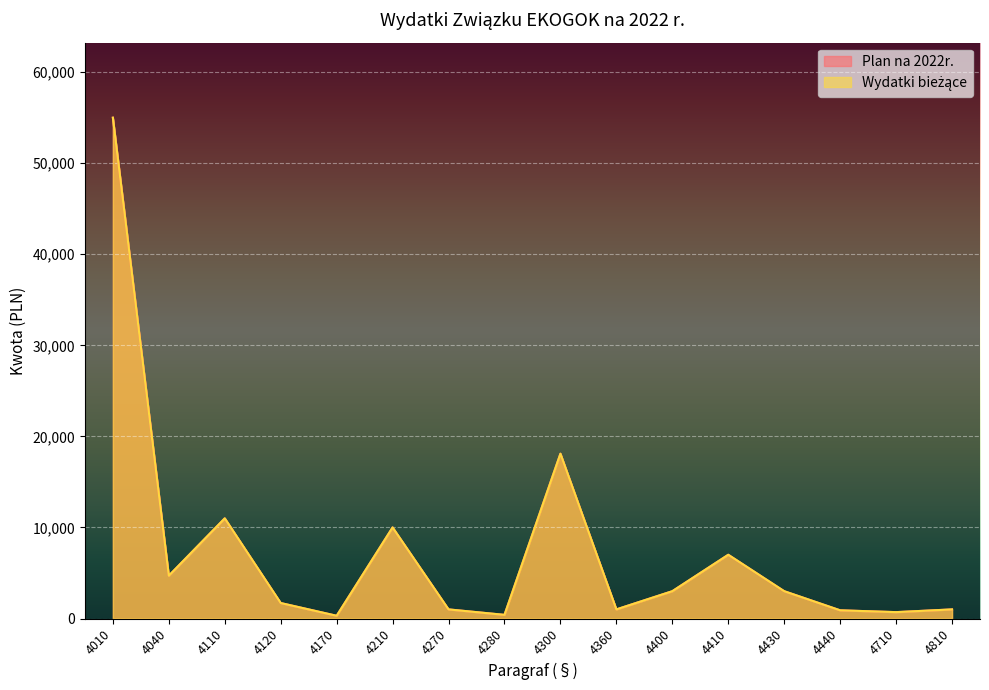

Which series has the largest total across all categories?

Plan na 2022r.